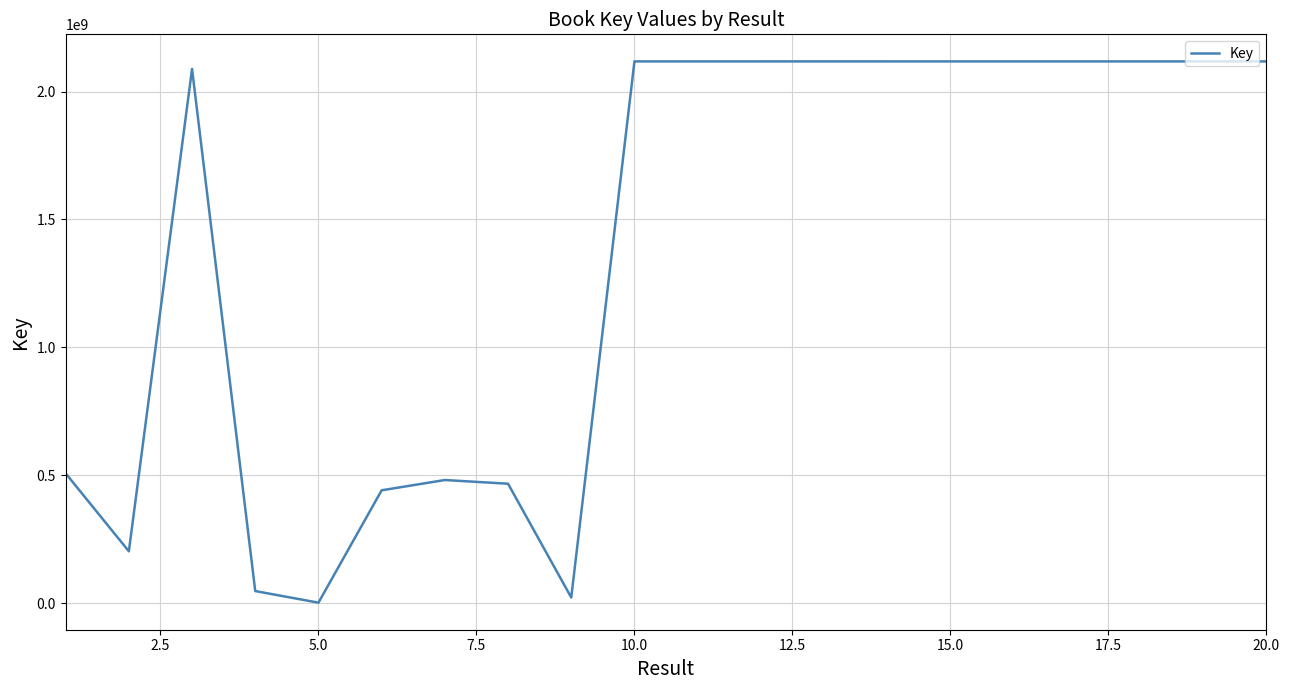

What is the difference between the maximum and minimum values?

2116017518